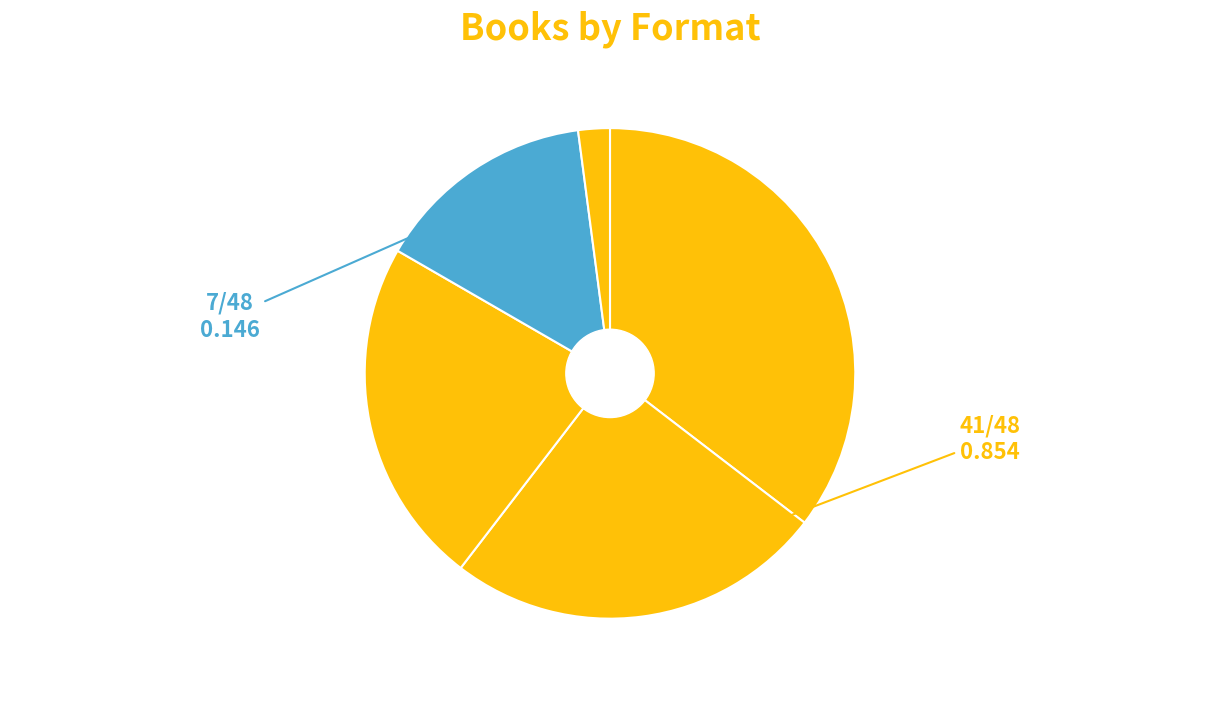

Is there a majority slice in this chart?

No